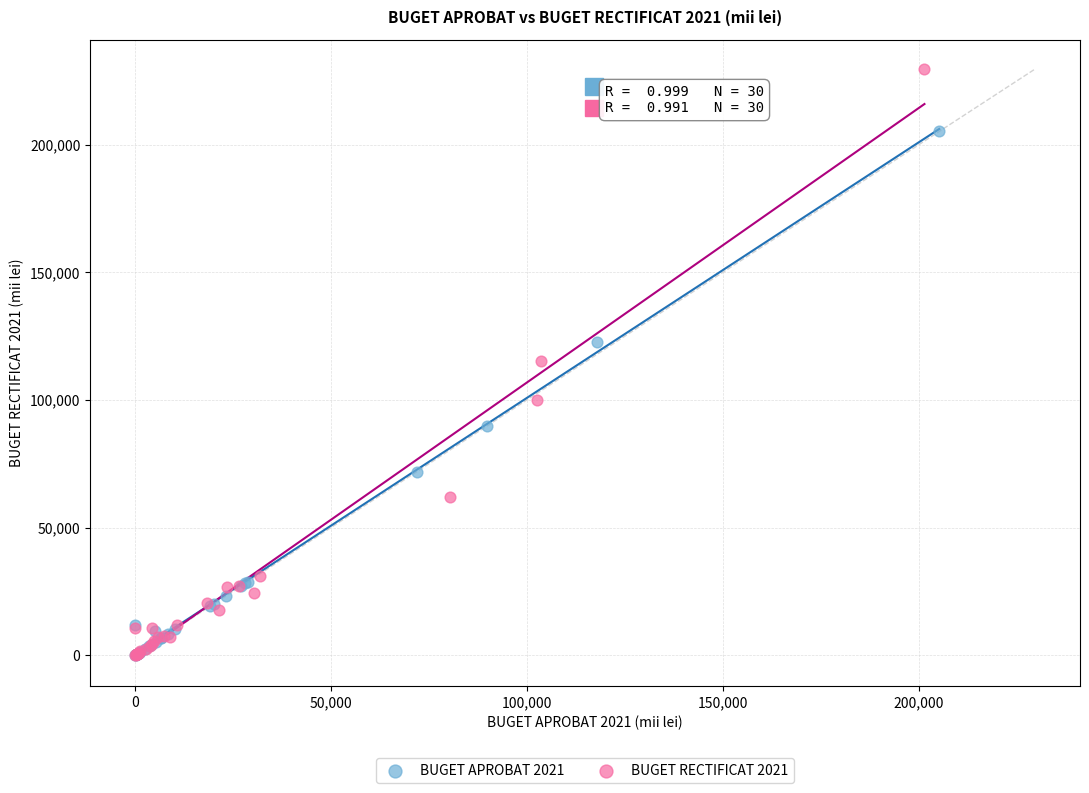

Which series has the widest spread of Y values?

BUGET RECTIFICAT 2021